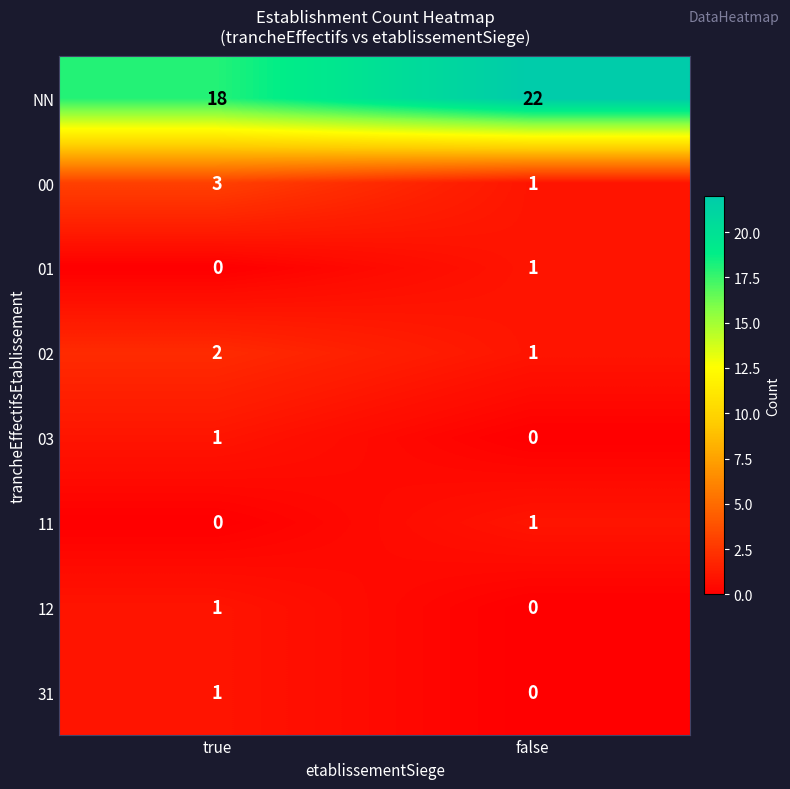

The value of 31 at true is 0. True or false?

False